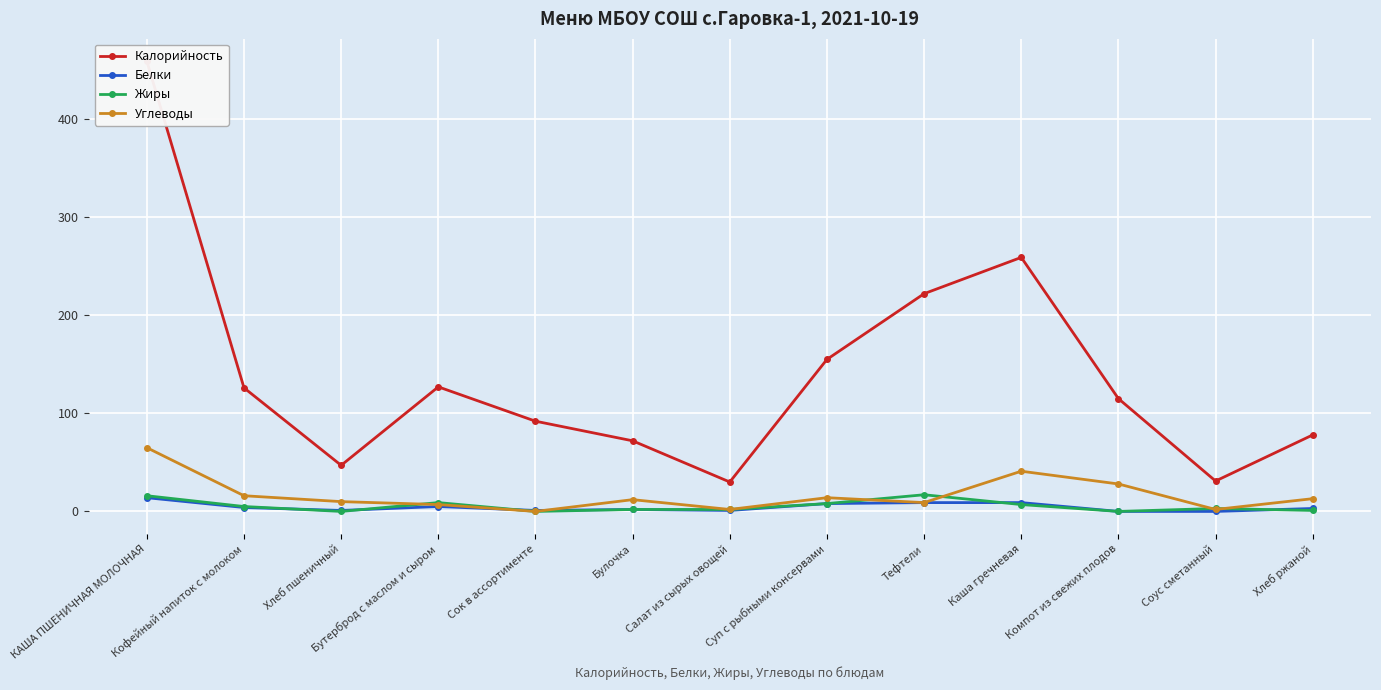

Is this an area chart (filled region under the line)?

No